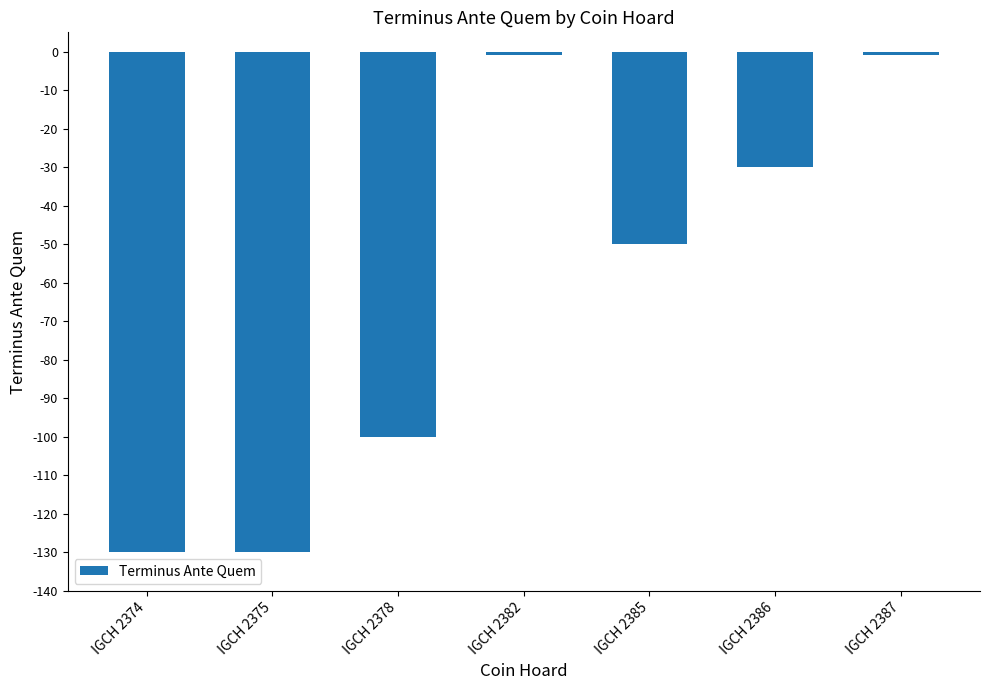

True or false: the data shows -1 at IGCH 2387.

True